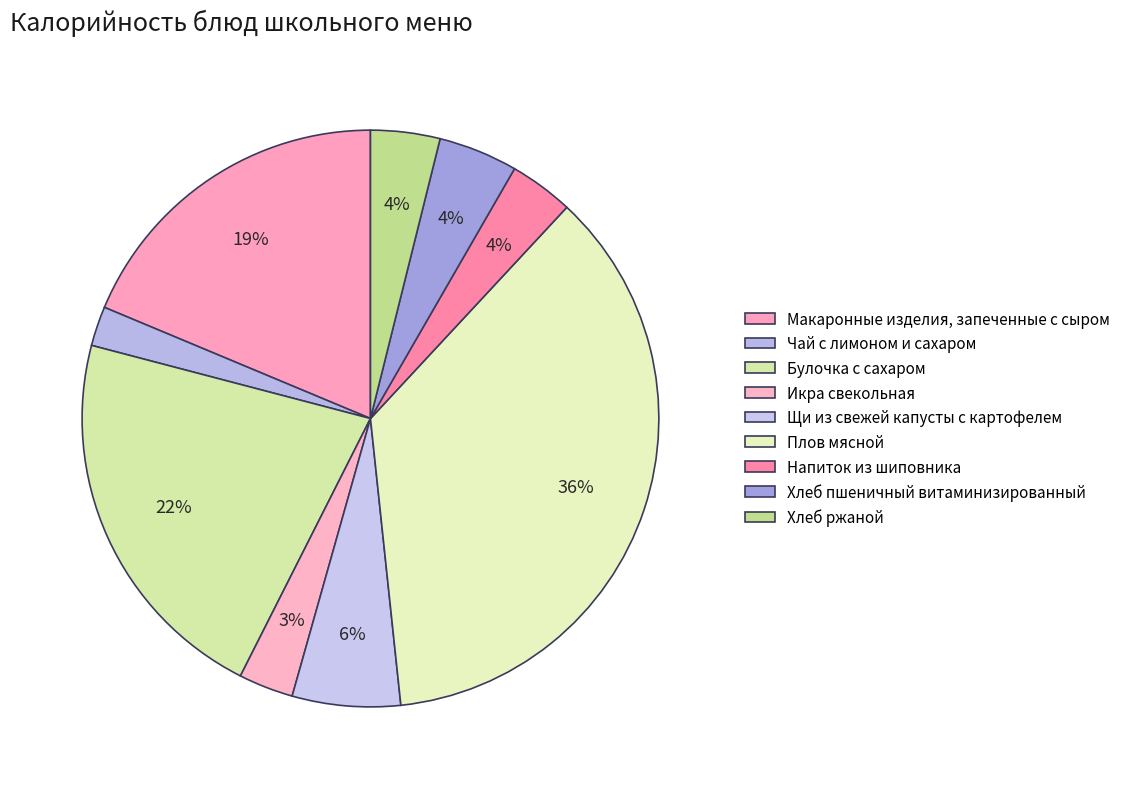

Is there any slice that represents more than half of the pie?

No